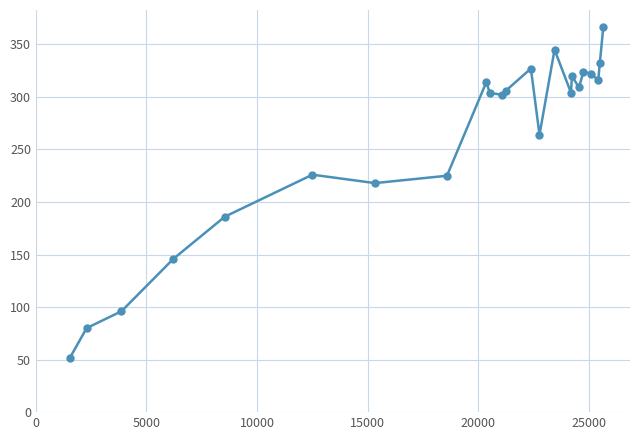

What is the sum of all values?

5985